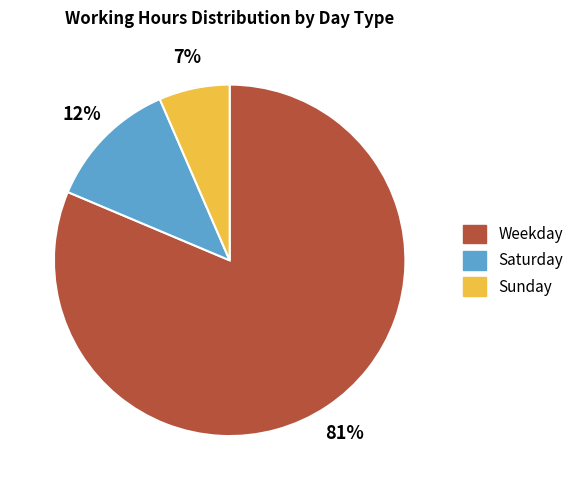

Is there any slice that represents more than half of the pie?

Yes